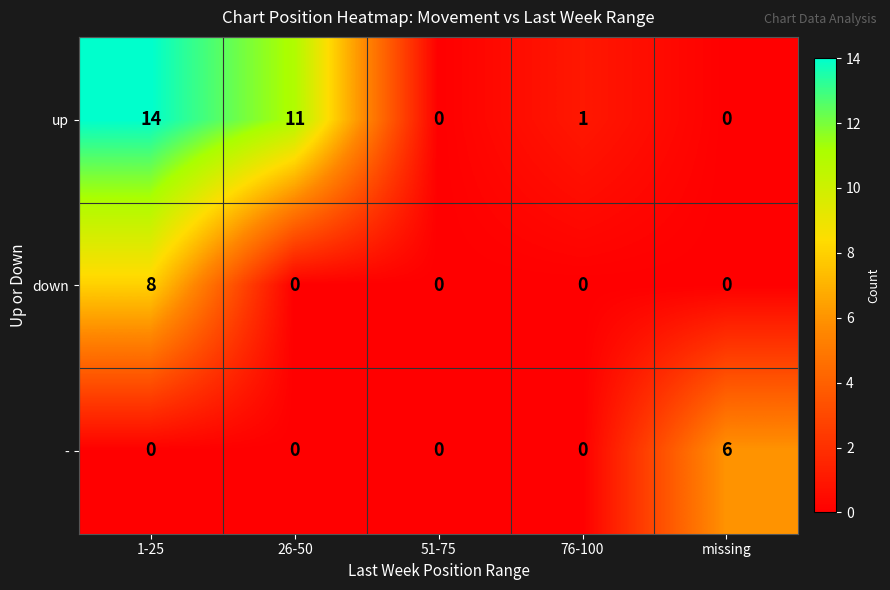

How many values in the up series are below 1?

2